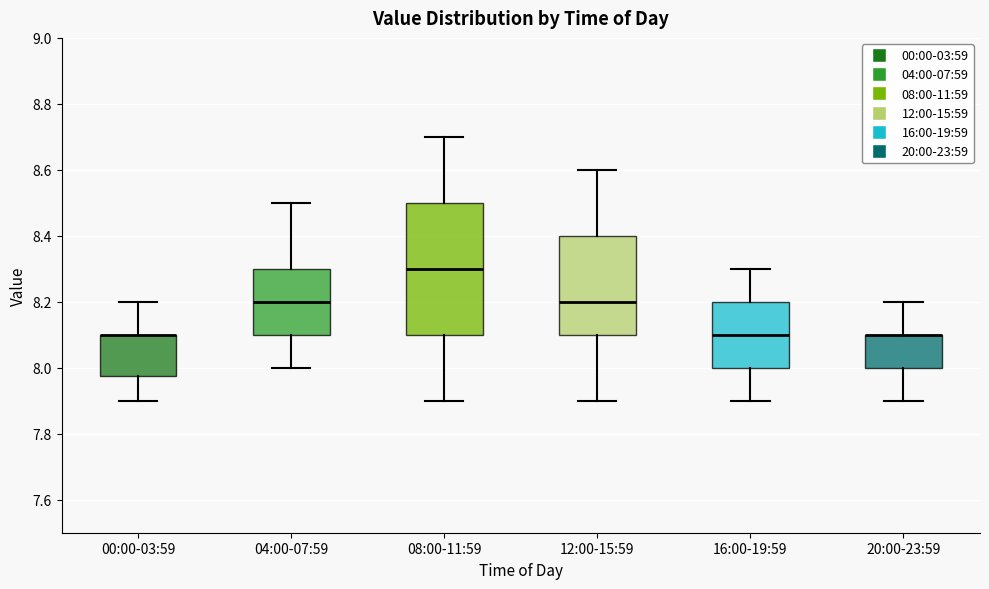

Comparing the boxes themselves (not the whiskers), which one is the tallest?

08:00-11:59